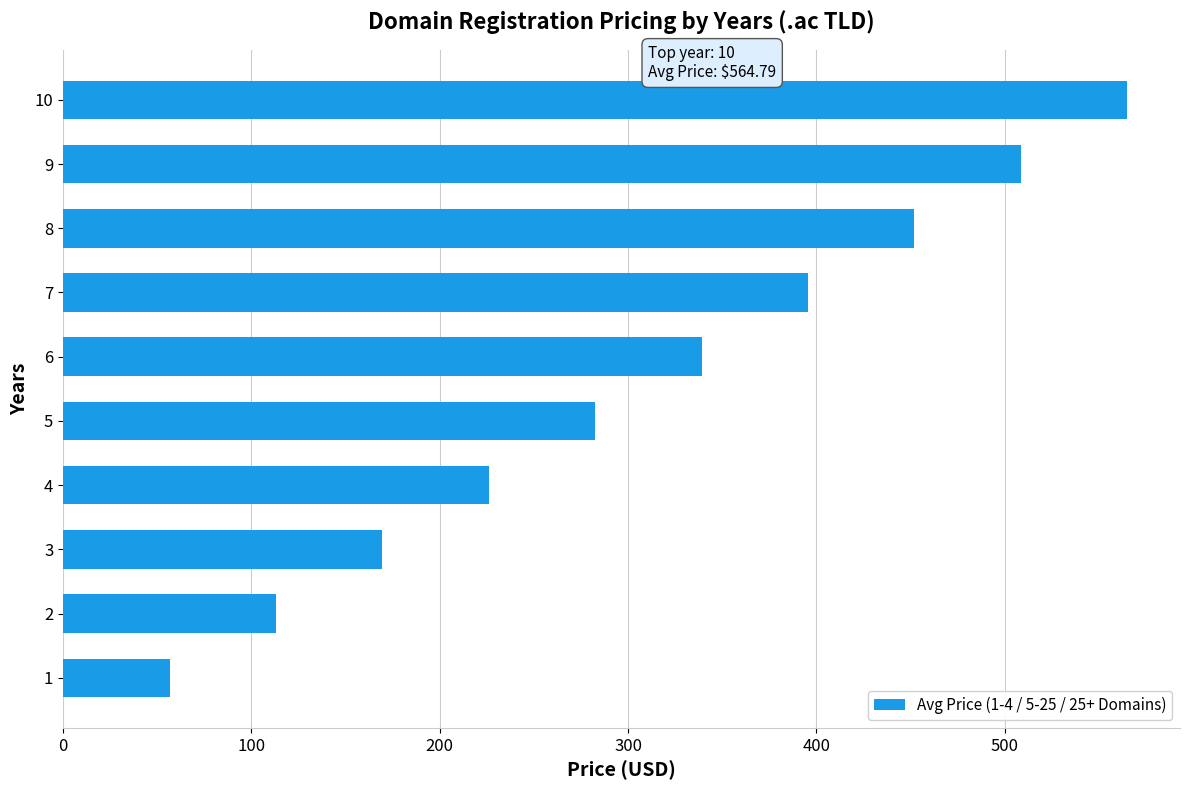

Reading bottom to top, list all the values displayed in this chart.

56.6	113.1	169.6	226.0	282.5	339.0	395.4	451.9	508.4	564.8